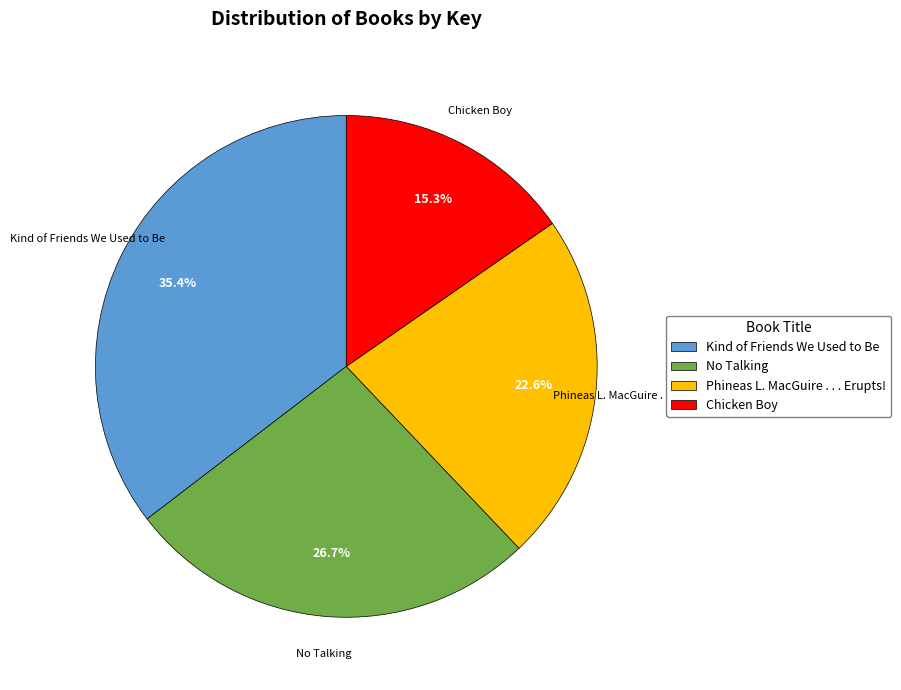

The Phineas L. MacGuire . . . Erupts! slice represents 9% of the pie. True or false?

False